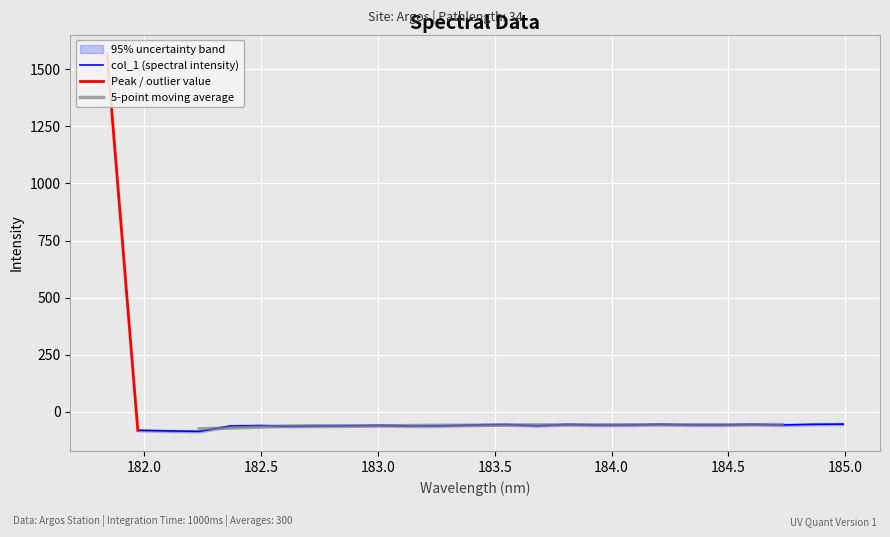

True or false: the data shows -61.4 at 183.6800245112.

True